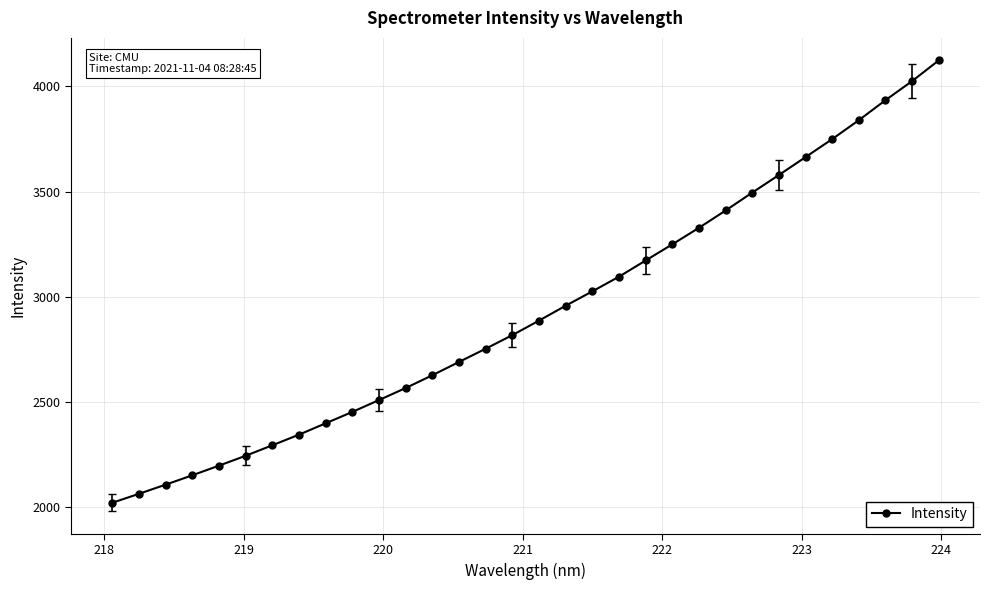

Is this an area chart (filled region under the line)?

No